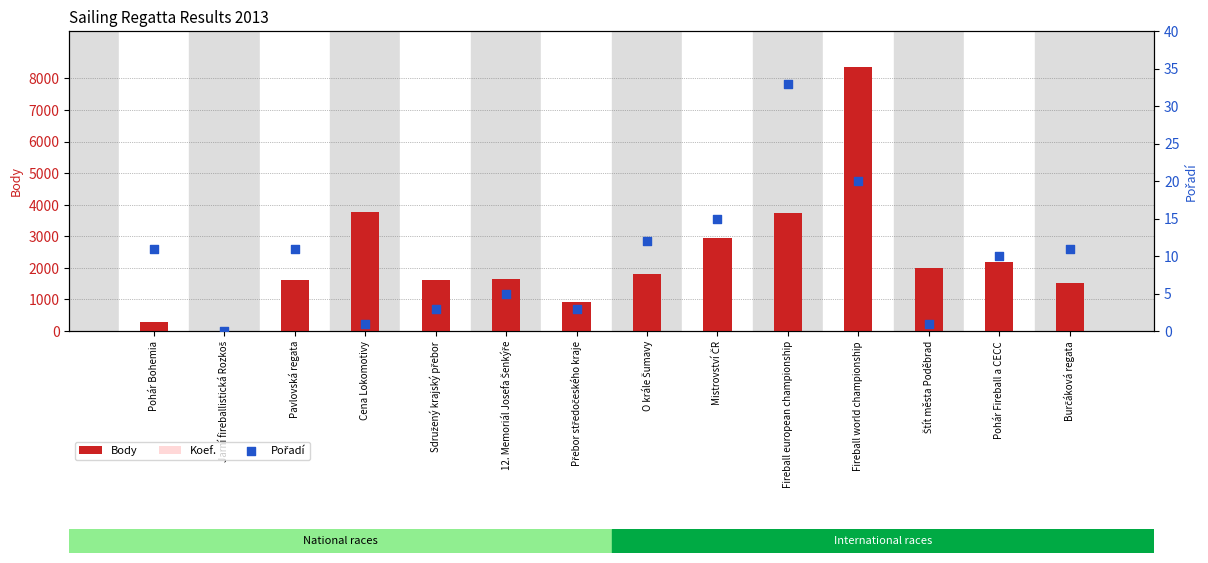

What is the total value across all series at Burčáková regata?

1542